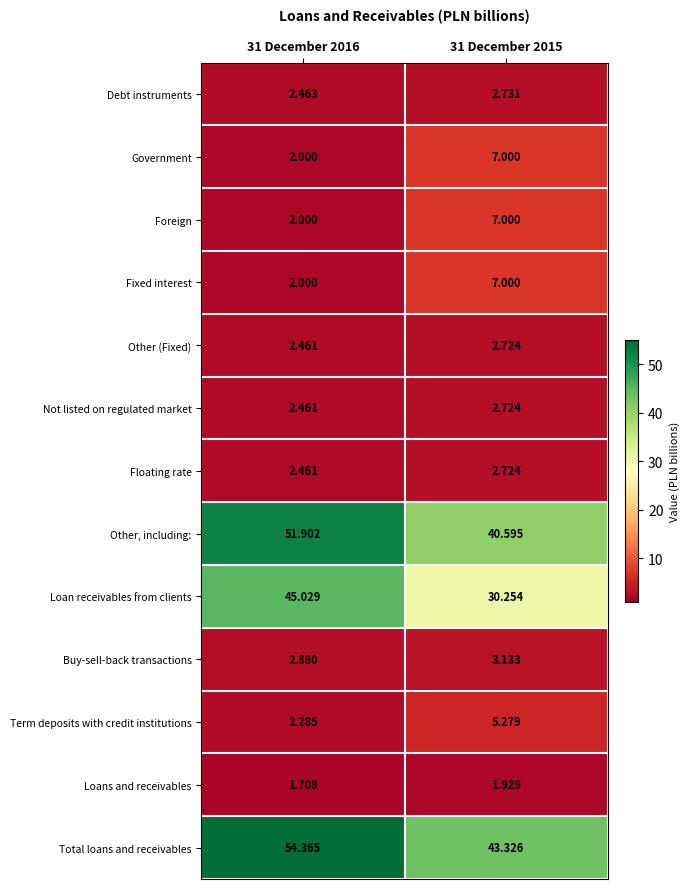

What is the total value across all series at 31 December 2015?

156.4